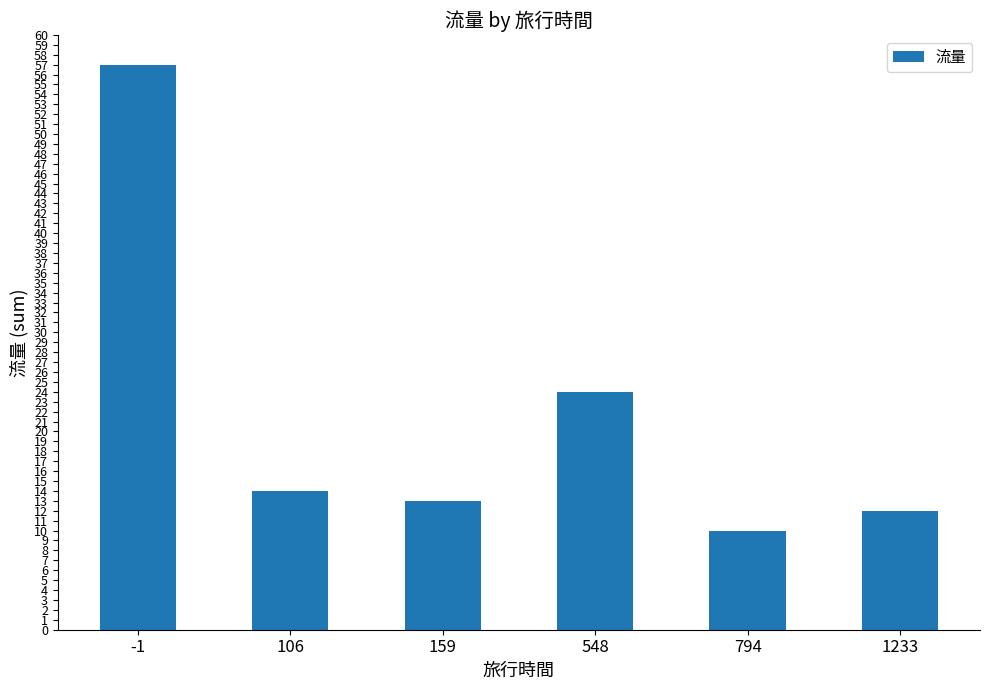

What is the ratio of the value at 159 to the value at 794?

1.3